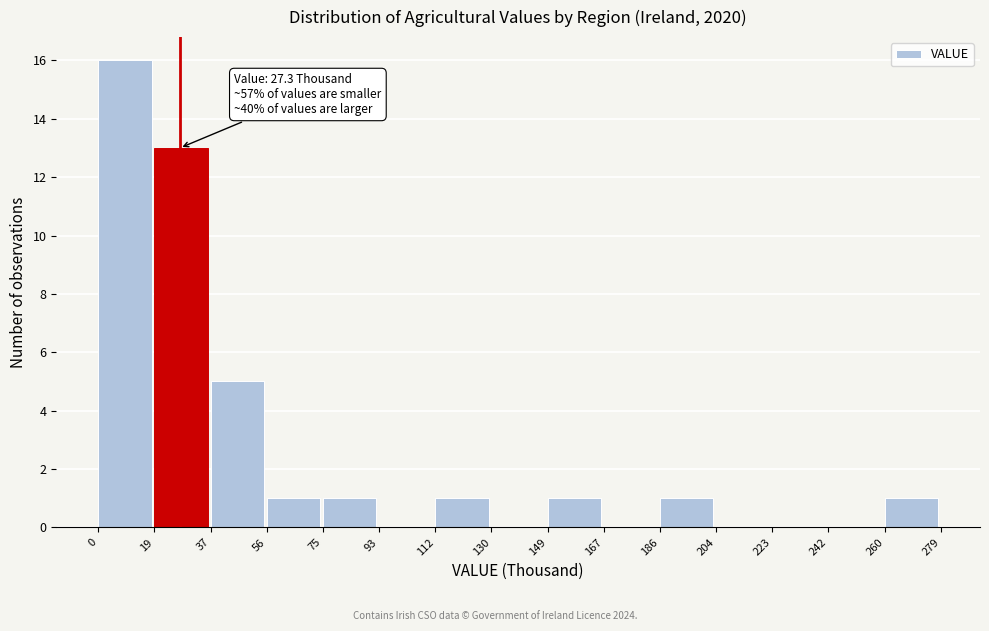

Which range on the x-axis has the tallest bar?

0 to 19